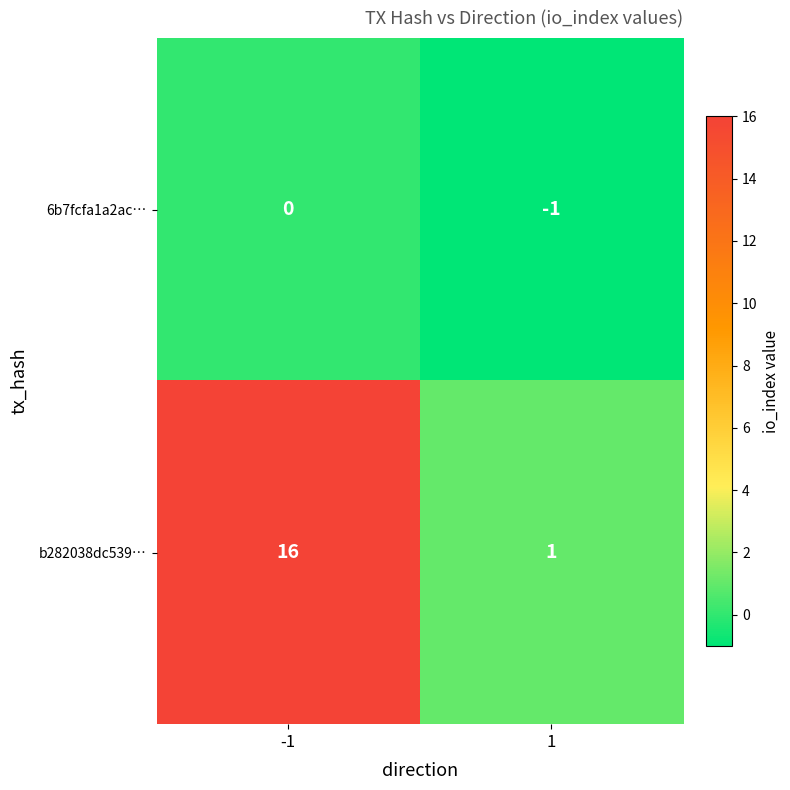

Rank the series at -1 from lowest to highest value.

6b7fcfa1a2ac…, b282038dc539…